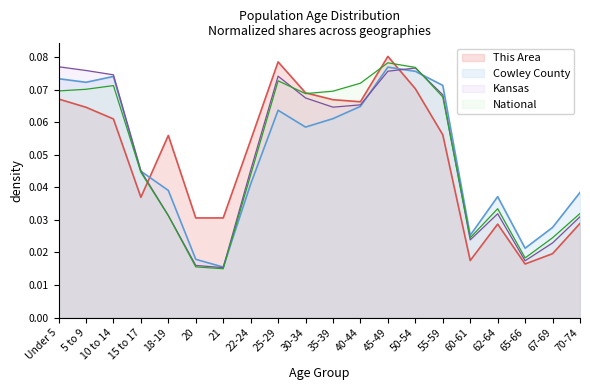

How many lines are shown in the chart?

4